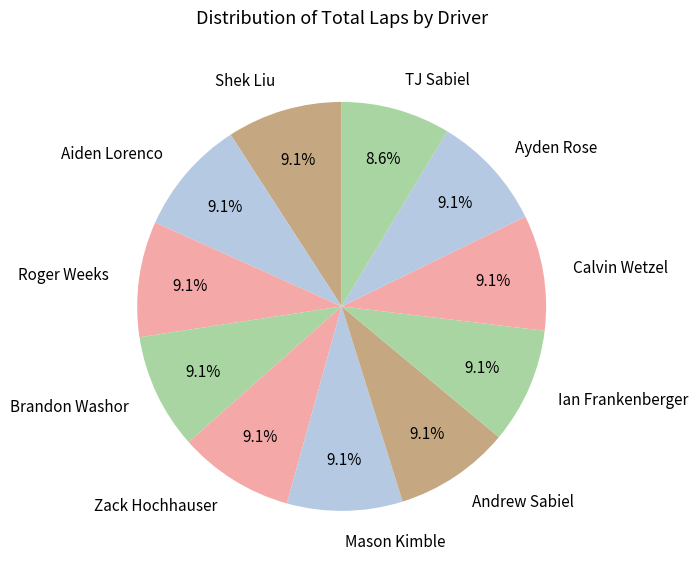

To the nearest percent, what portion does Zack Hochhauser represent?

9%